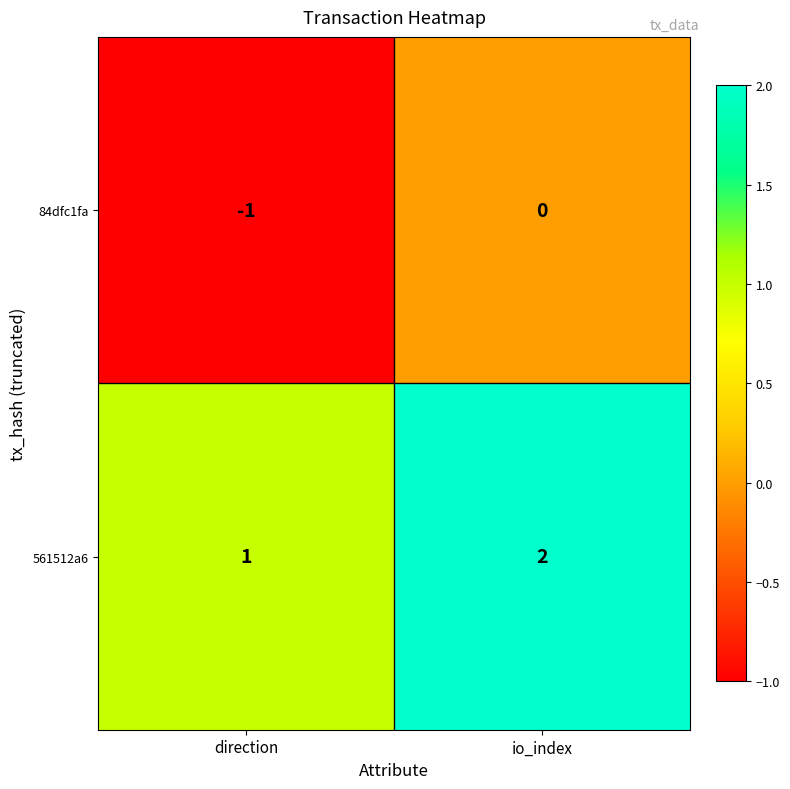

At which label is 561512a6 closest to 1?

direction